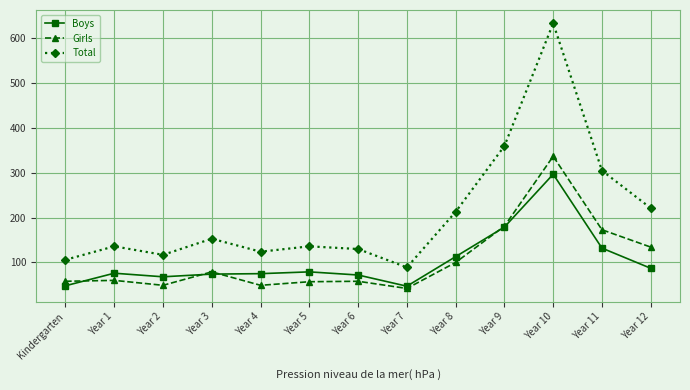

At Kindergarten, list the series in order from smallest to largest.

Boys, Girls, Total